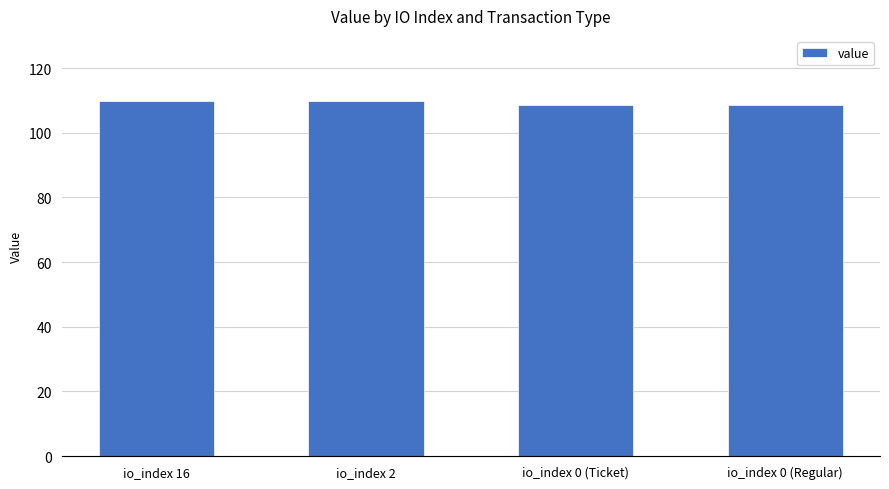

Reading left to right, transcribe all the data shown in this chart.

io_index 16=109.8	io_index 2=109.8	io_index 0 (Ticket)=108.7	io_index 0 (Regular)=108.7